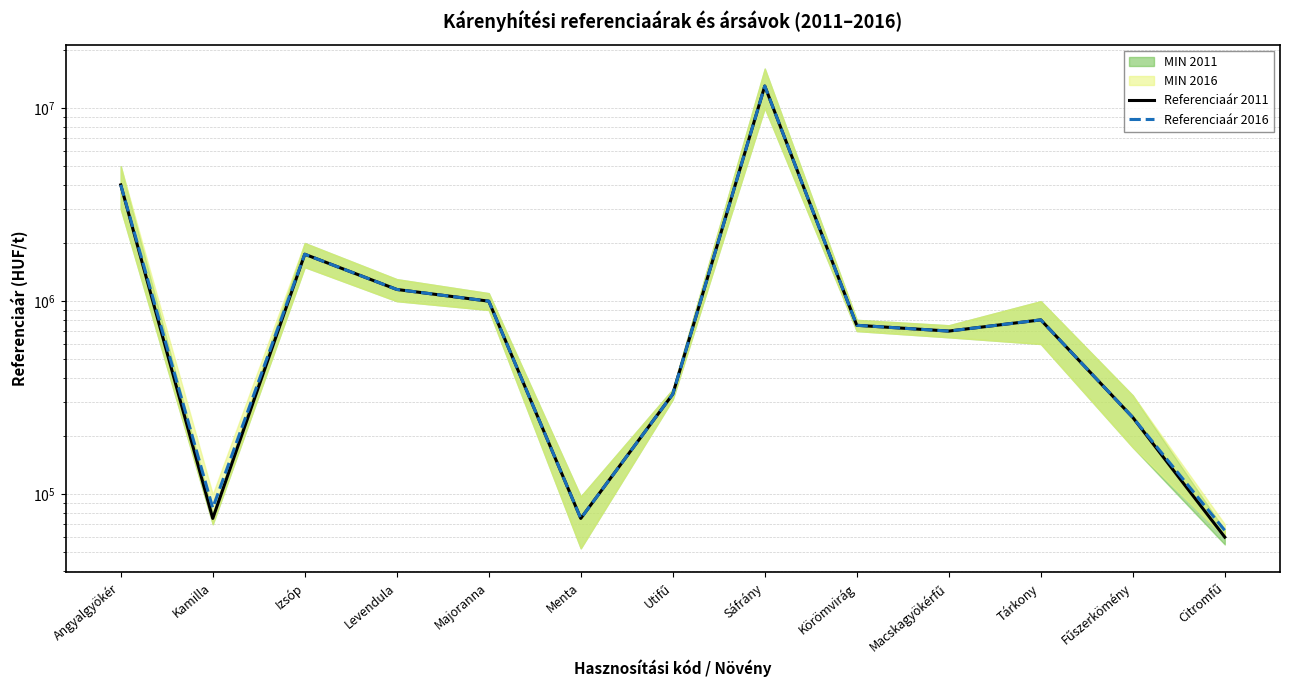

Where is the first local maximum for Referenciaár 2011?

Izsóp